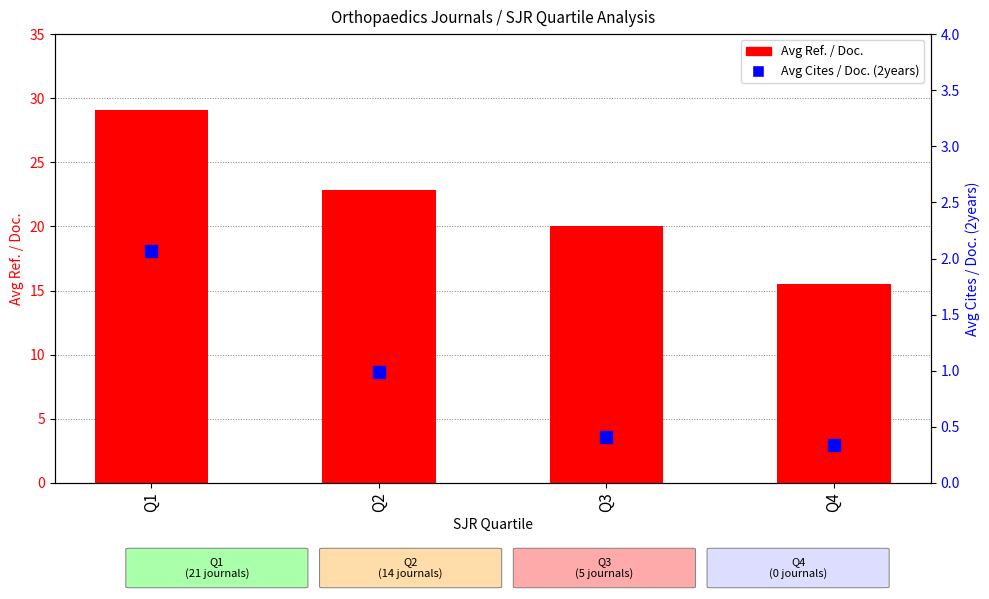

Does the chart contain stacked bars?

No